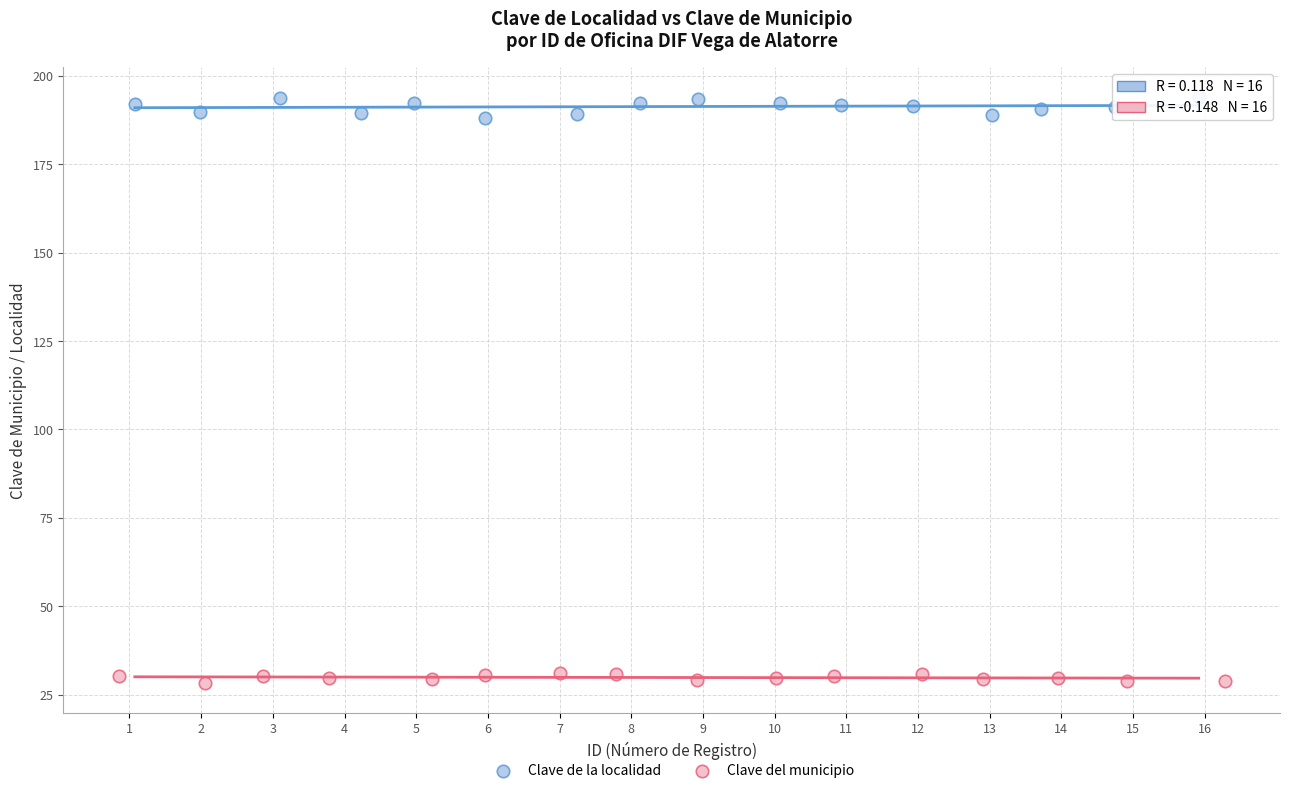

What are all the series names shown in the legend?

Clave de la localidad, Clave del municipio